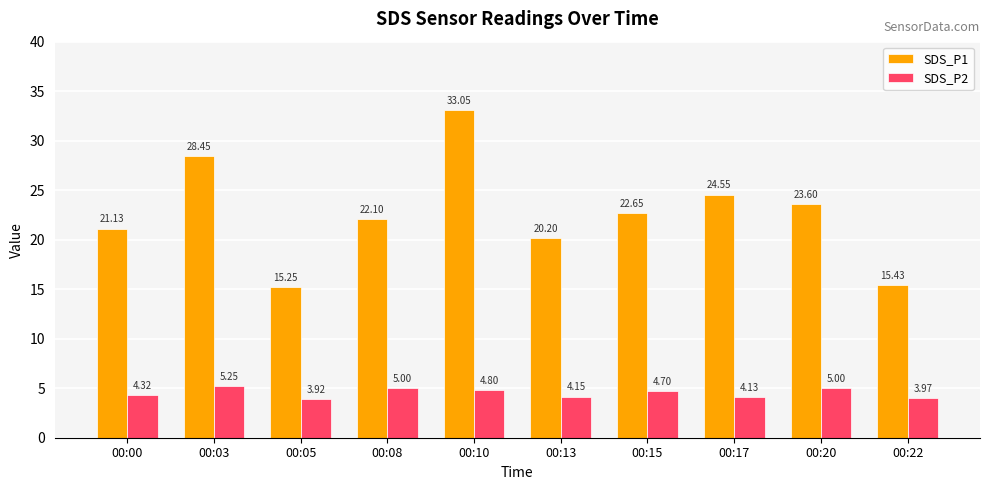

The SDS_P2 series shows 4.3 at 00:00. True or false?

True